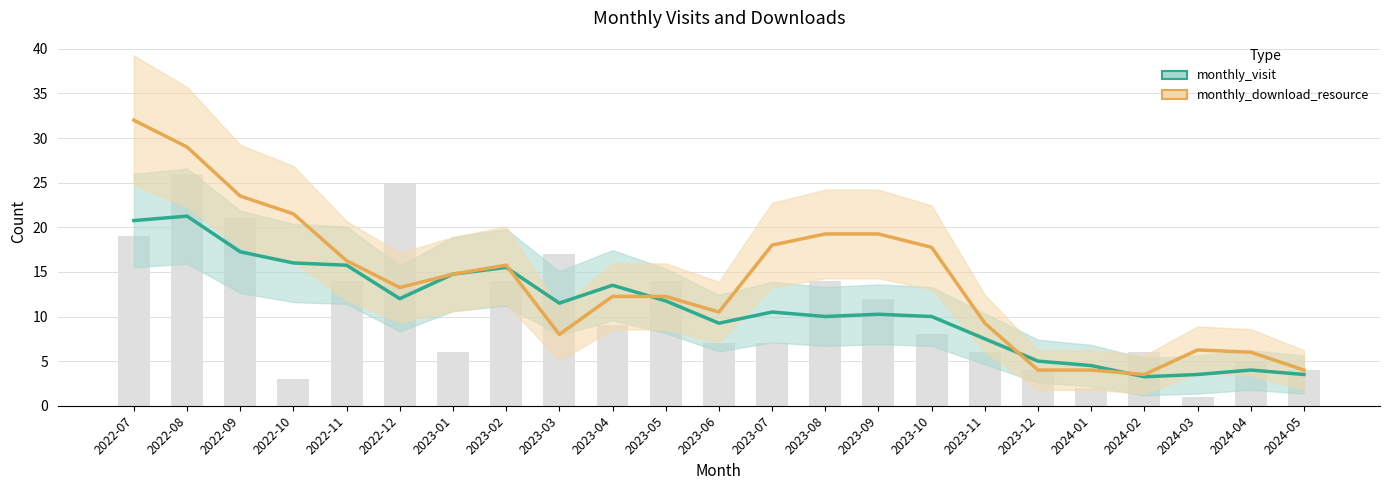

Does the chart contain stacked bars?

No